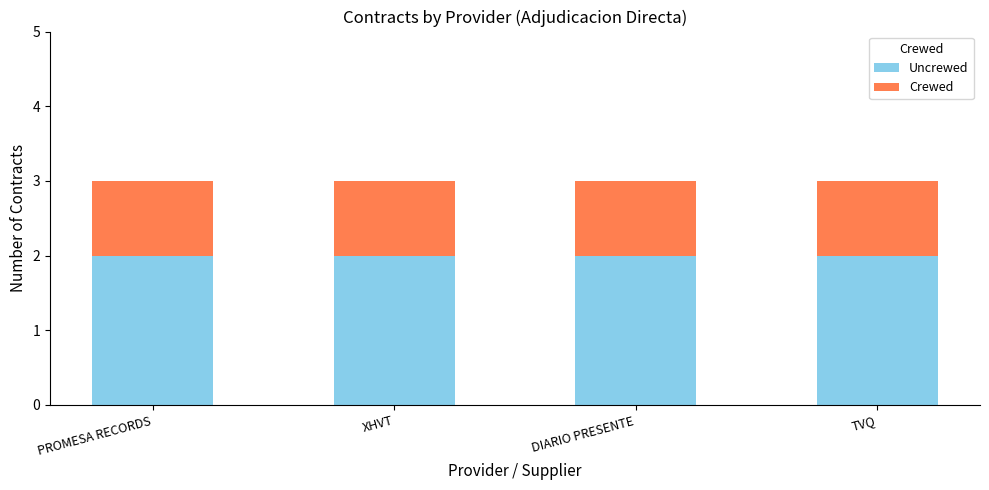

What is the sum of all Uncrewed values?

8